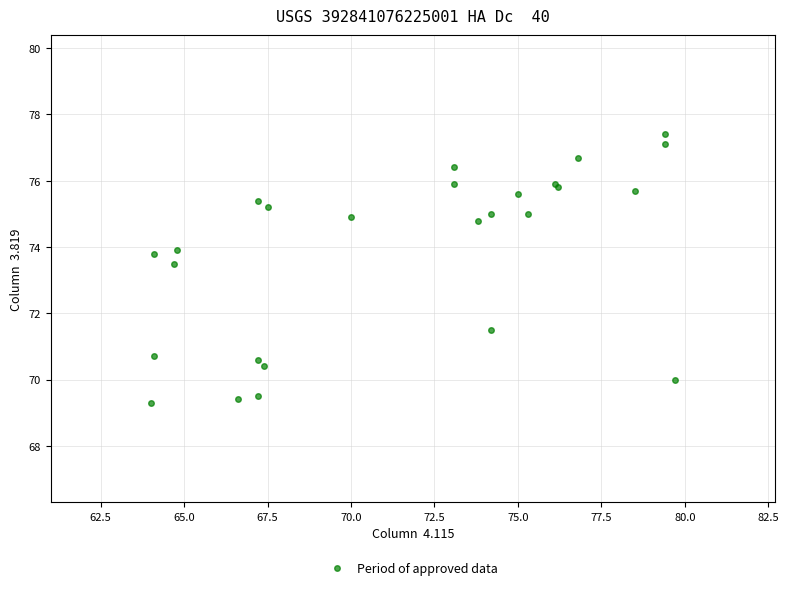

What Y value in the scatter plot is closest to 73?

73.5